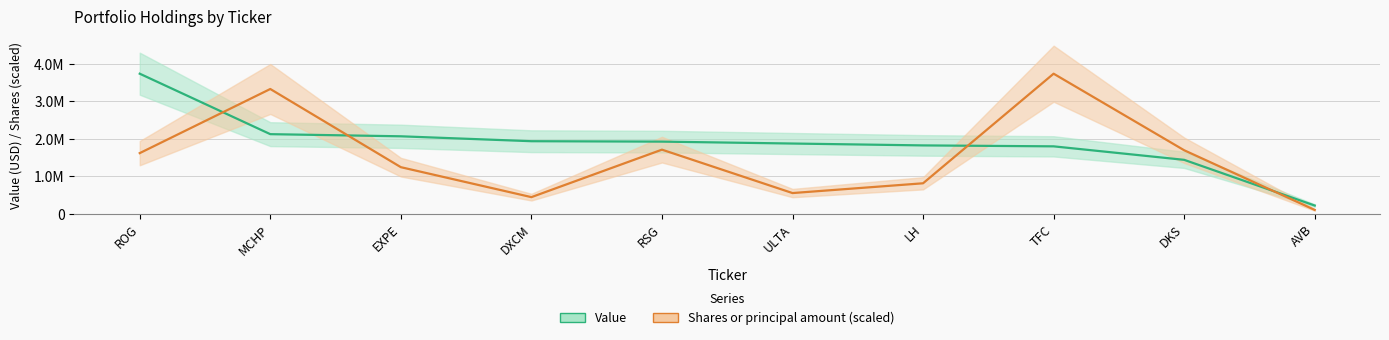

What position from the left is TFC?

8